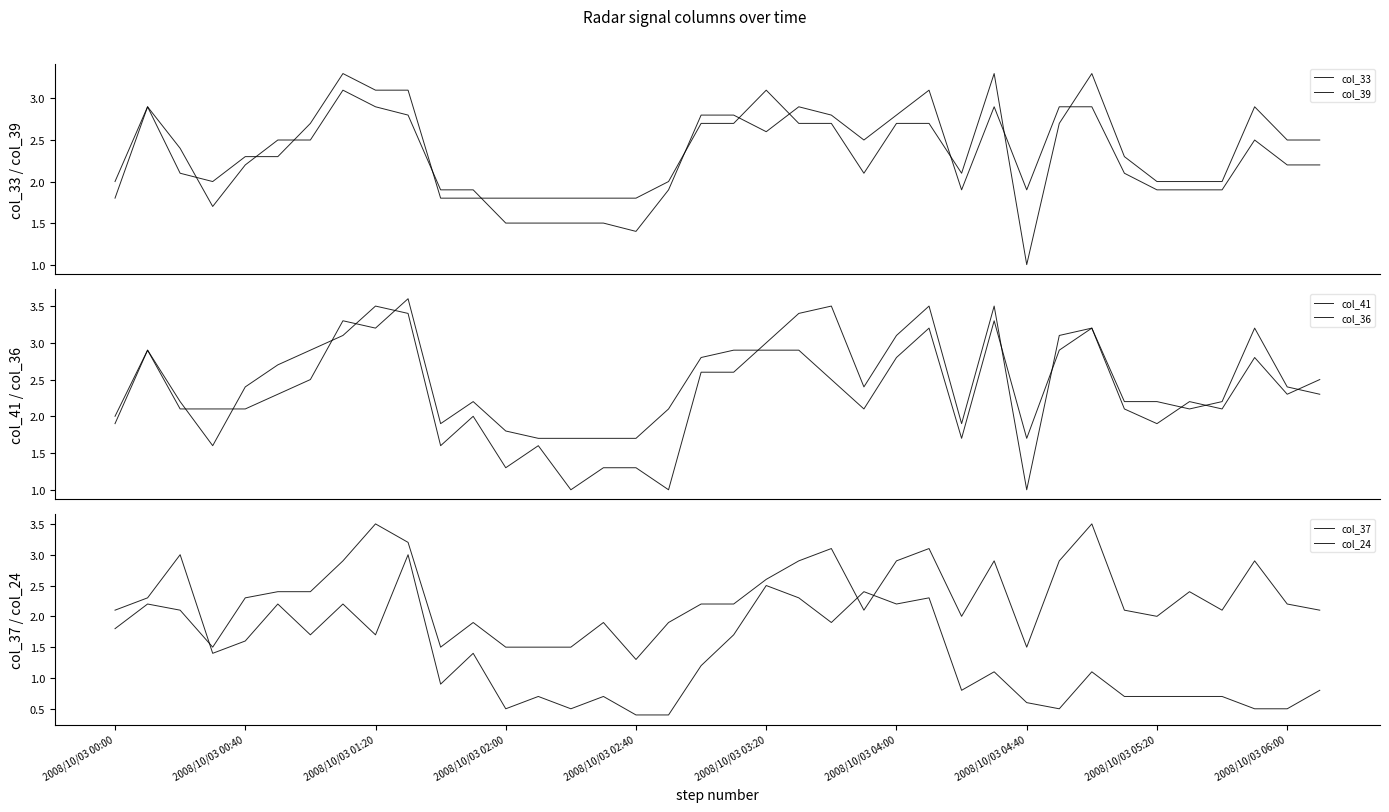

True or false: col_37 and col_41 cross at least once.

True